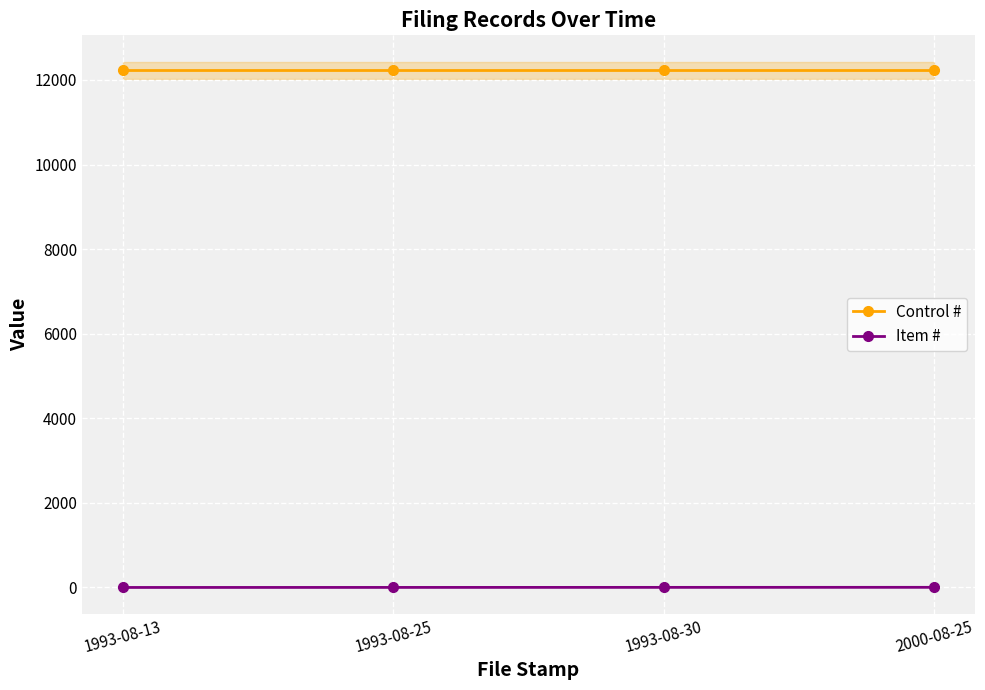

What is the average value of the Control # series?

12234